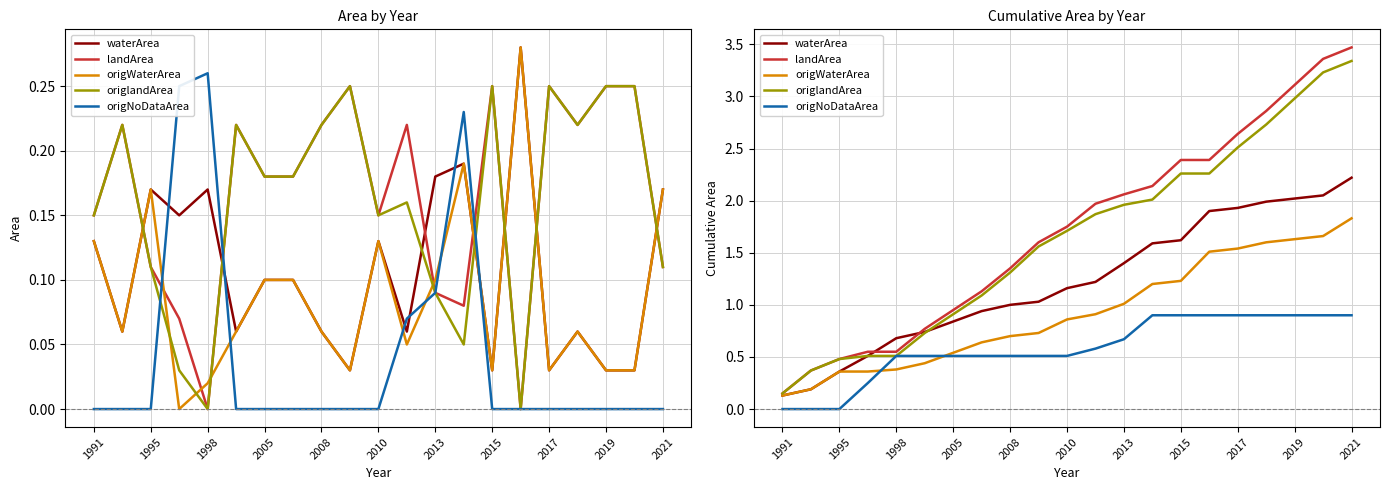

How many distinct data groups are displayed?

5